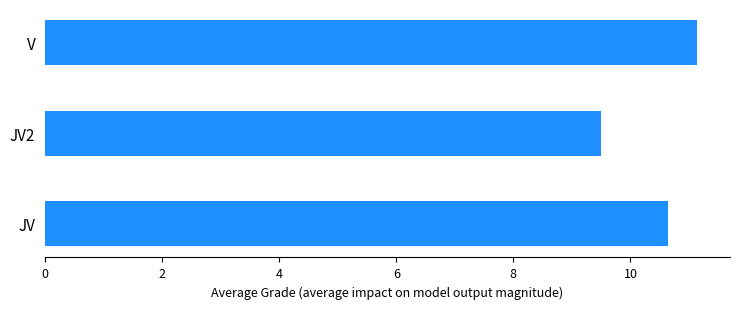

How many data points are above 10?

2